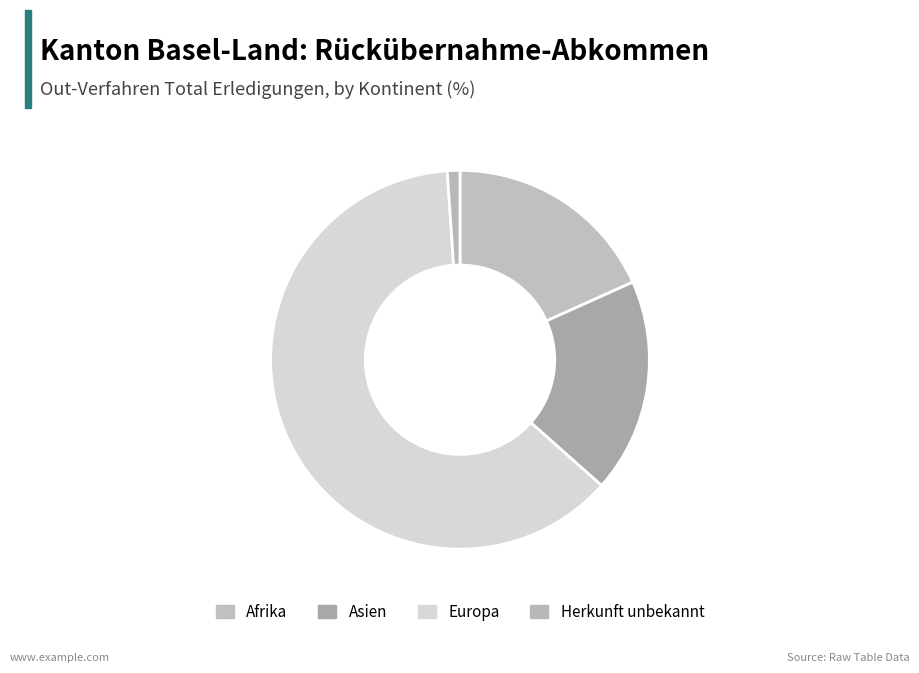

What percentage do Asien and Herkunft unbekannt together represent?

19.4%